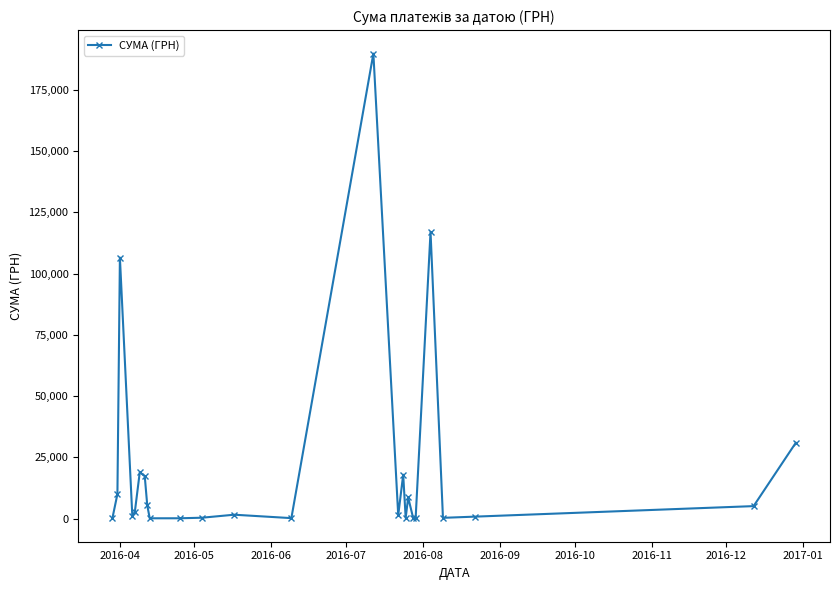

True or false: the data has more than 0 interior local peaks.

True